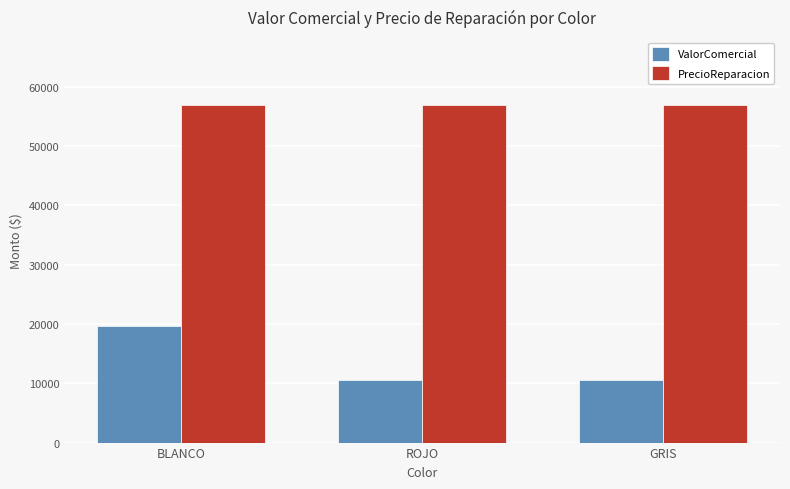

How many distinct data groups are displayed?

2